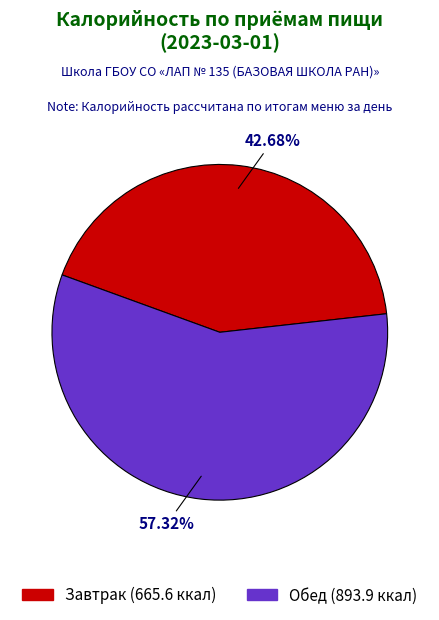

To the nearest percent, what is the difference between the largest and smallest slice percentages?

15%